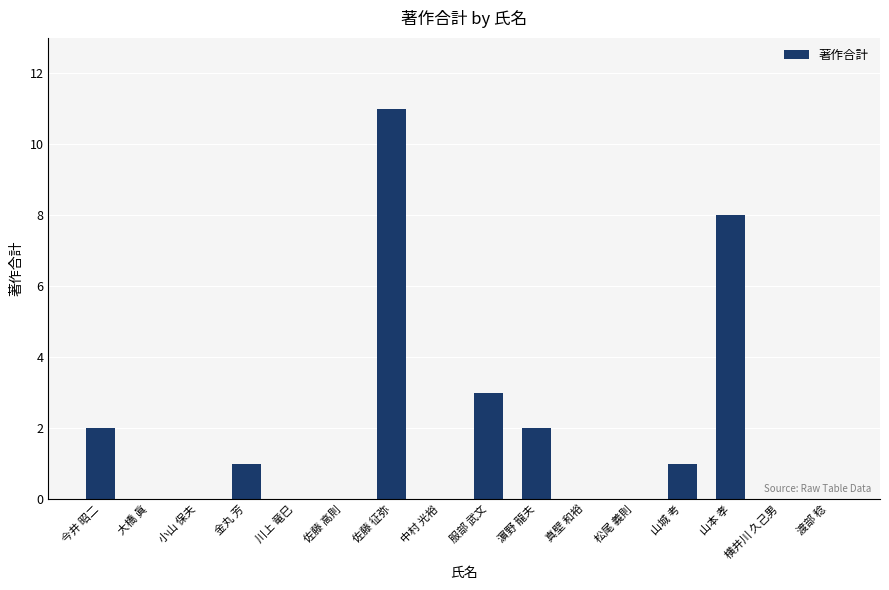

What is the sum of all values?

28